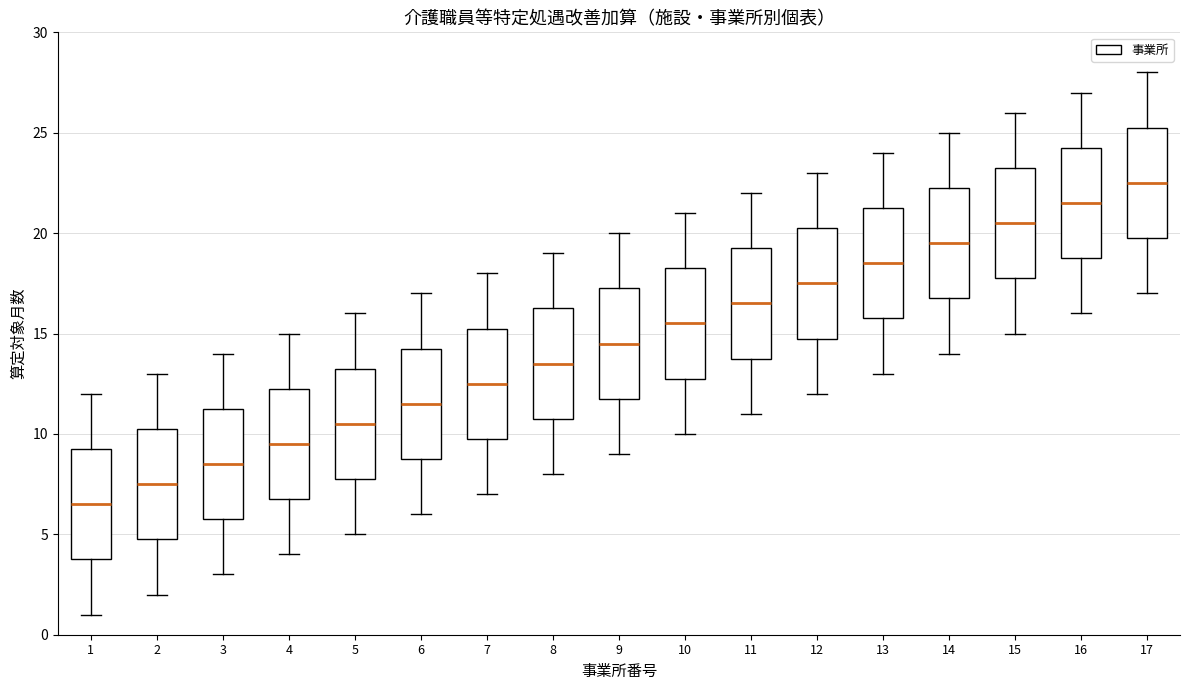

Where is the lower edge of the box at x = 16 on the y-axis? The values are not printed on the chart, so give them approximately, as read against the axis.

19.0